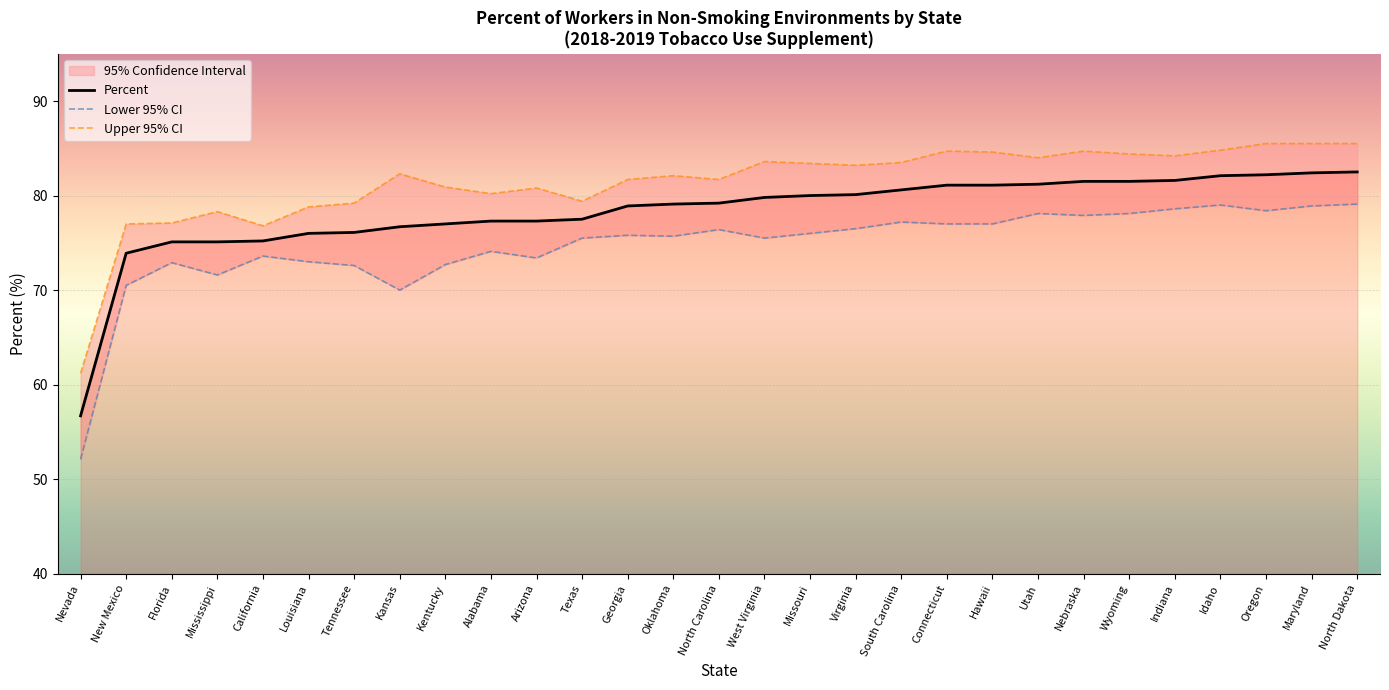

Reading left to right, list all the values displayed in this chart.

Percent: Nevada=56.7	New Mexico=73.9	Florida=75.1	Mississippi=75.1	California=75.2	Louisiana=76.0	Tennessee=76.1	Kansas=76.7	Kentucky=77.0	Alabama=77.3	Arizona=77.3	Texas=77.5	Georgia=78.9	Oklahoma=79.1	North Carolina=79.2	West Virginia=79.8	Missouri=80.0	Virginia=80.1	South Carolina=80.6	Connecticut=81.1	Hawaii=81.1	Utah=81.2	Nebraska=81.5	Wyoming=81.5	Indiana=81.6	Idaho=82.1	Oregon=82.2	Maryland=82.4	North Dakota=82.5
Lower 95% CI: Nevada=52.1	New Mexico=70.5	Florida=72.9	Mississippi=71.6	California=73.6	Louisiana=73.0	Tennessee=72.6	Kansas=70.0	Kentucky=72.7	Alabama=74.1	Arizona=73.4	Texas=75.5	Georgia=75.8	Oklahoma=75.7	North Carolina=76.4	West Virginia=75.5	Missouri=76.0	Virginia=76.5	South Carolina=77.2	Connecticut=77.0	Hawaii=77.0	Utah=78.1	Nebraska=77.9	Wyoming=78.1	Indiana=78.6	Idaho=79.0	Oregon=78.4	Maryland=78.9	North Dakota=79.1
Upper 95% CI: Nevada=61.2	New Mexico=77.0	Florida=77.1	Mississippi=78.3	California=76.8	Louisiana=78.8	Tennessee=79.2	Kansas=82.3	Kentucky=80.9	Alabama=80.2	Arizona=80.8	Texas=79.4	Georgia=81.7	Oklahoma=82.1	North Carolina=81.7	West Virginia=83.6	Missouri=83.4	Virginia=83.2	South Carolina=83.5	Connecticut=84.7	Hawaii=84.6	Utah=84.0	Nebraska=84.7	Wyoming=84.4	Indiana=84.2	Idaho=84.8	Oregon=85.5	Maryland=85.5	North Dakota=85.5